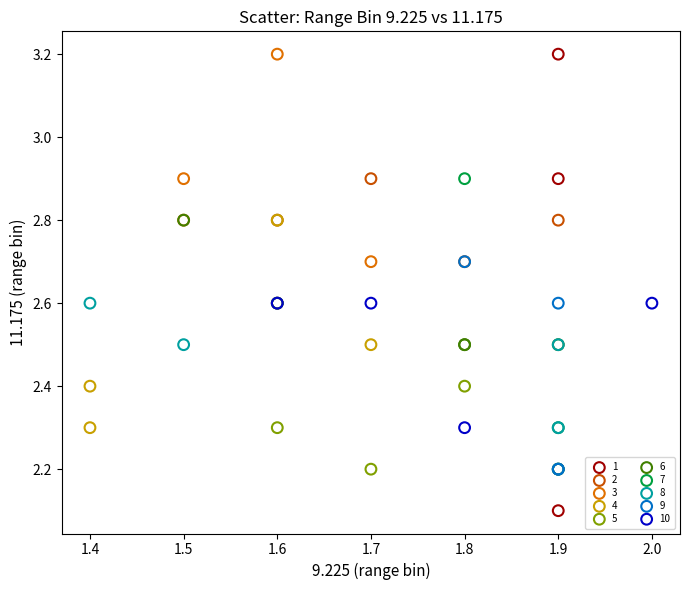

What are all the series names shown in the legend?

1, 2, 3, 4, 5, 6, 7, 8, 9, 10